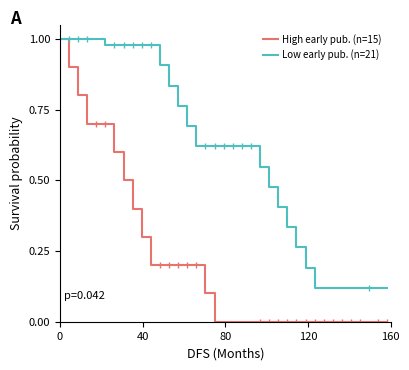

True or false: High early pub. (n=15) and Low early pub. (n=21) intersect in this chart.

False